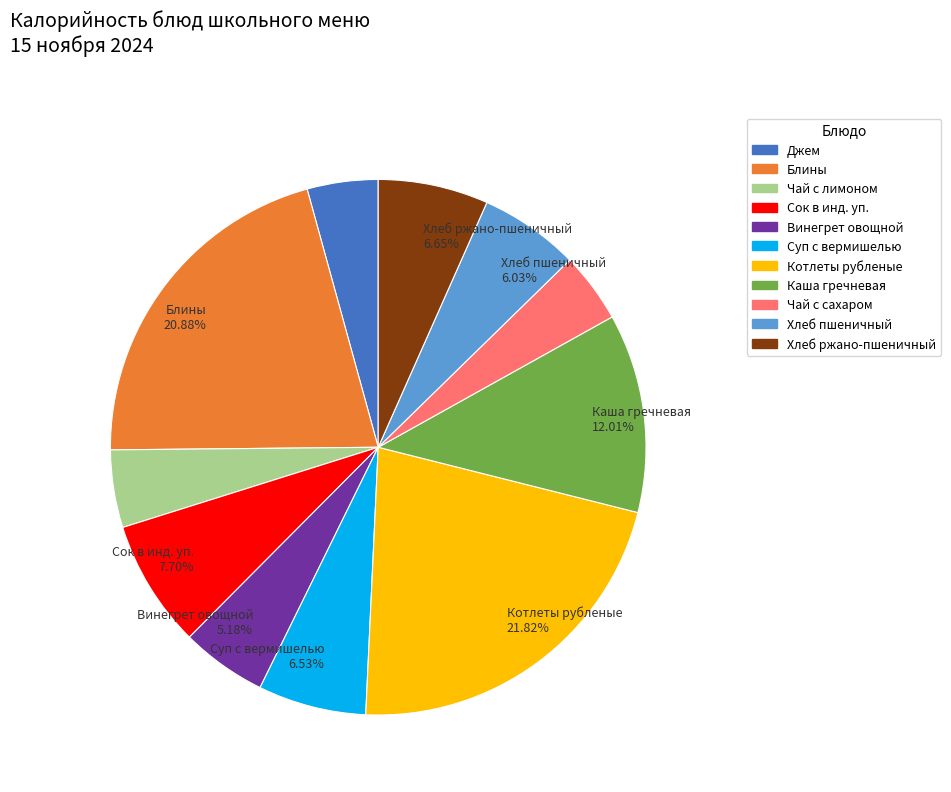

The Хлеб ржано-пшеничный slice represents 7% of the pie. True or false?

True